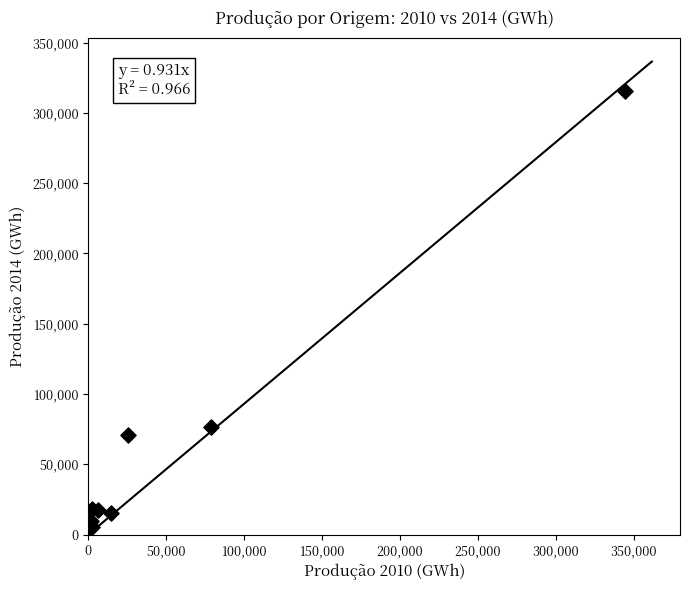

What Y value in the scatter plot is closest to 159779?

76760.6